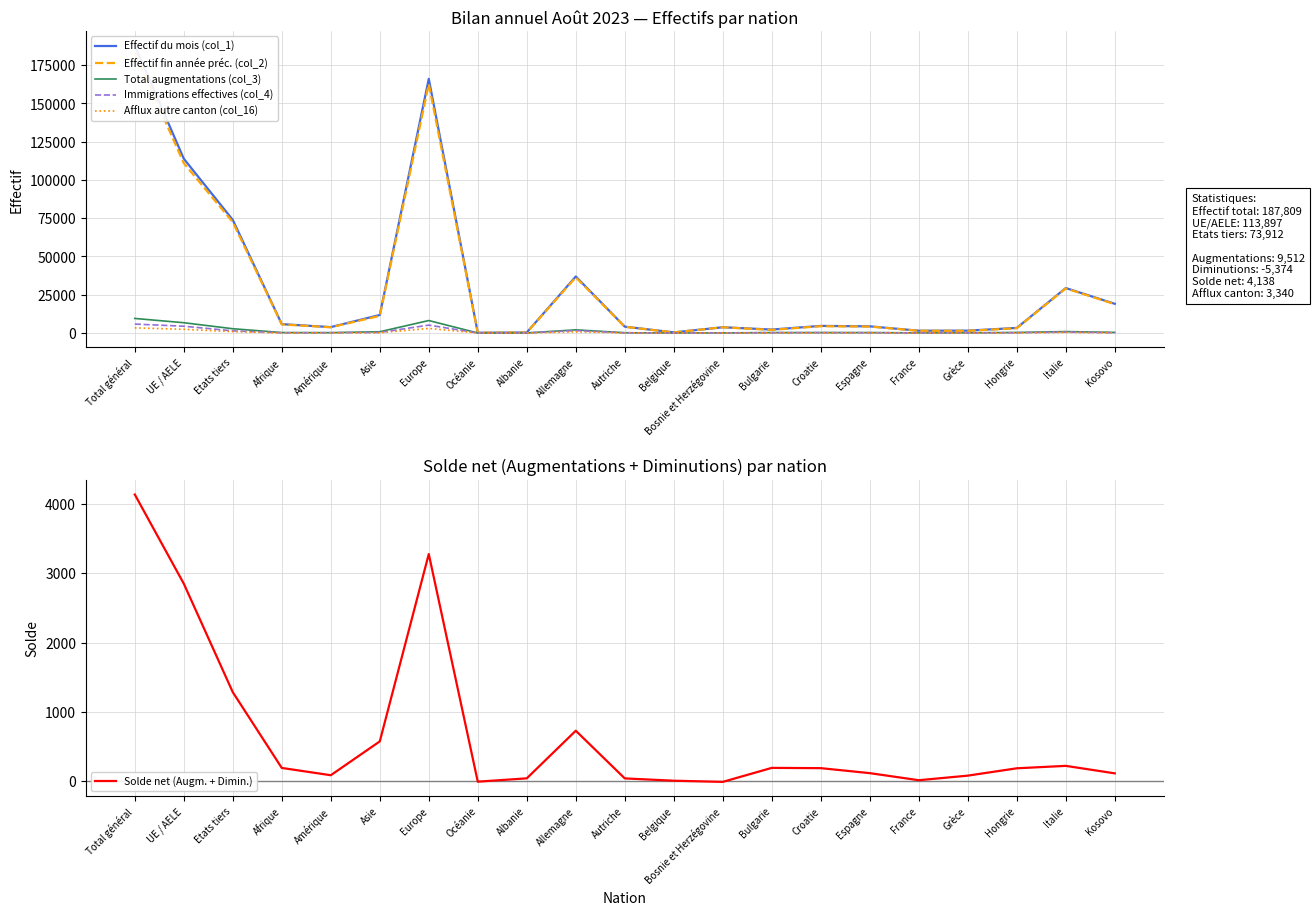

Reading left to right, transcribe all the data shown in this chart.

Effectif du mois (col_1): 187809	113897	73912	5792	3855	11778	166076	172	357	36927	4133	408	3750	2254	4640	4353	1498	1541	3318	29386	19086
Effectif fin année préc. (col_2): 183460	111005	72455	5601	3738	11189	162624	179	312	36355	4074	395	3734	2052	4446	4211	1486	1427	3129	29142	18866
Total augmentations (col_3): 9512	6724	2788	295	227	823	8150	7	50	2066	177	17	76	265	286	273	86	127	352	937	387
Immigrations effectives (col_4): 5842	4435	1407	127	194	354	5159	5	45	1579	107	10	36	196	221	183	56	97	179	608	169
Afflux autre canton (col_16): 3340	2436	904	51	115	180	2988	4	12	716	97	14	49	74	91	128	48	69	101	409	184
Solde net (Augm. + Dimin.): 4138	2852	1286	193	88	576	3279	-5	43	730	42	9	-8	194	190	118	16	82	188	223	115